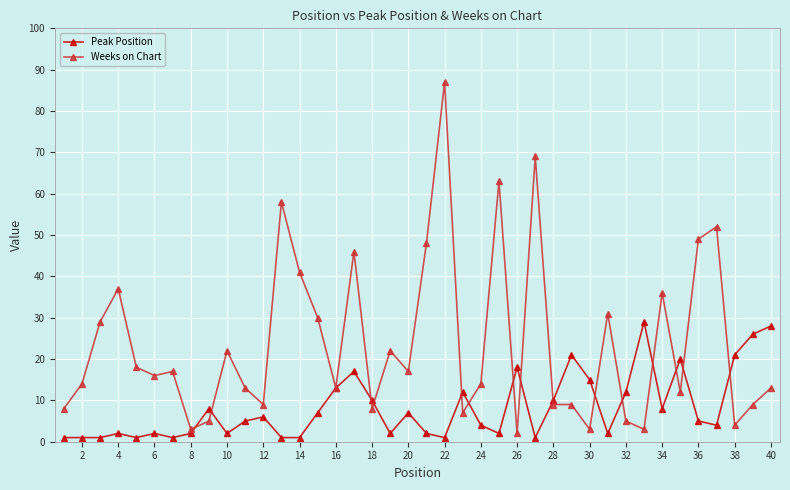

List the series in order of their peak value, lowest first.

Peak Position, Weeks on Chart